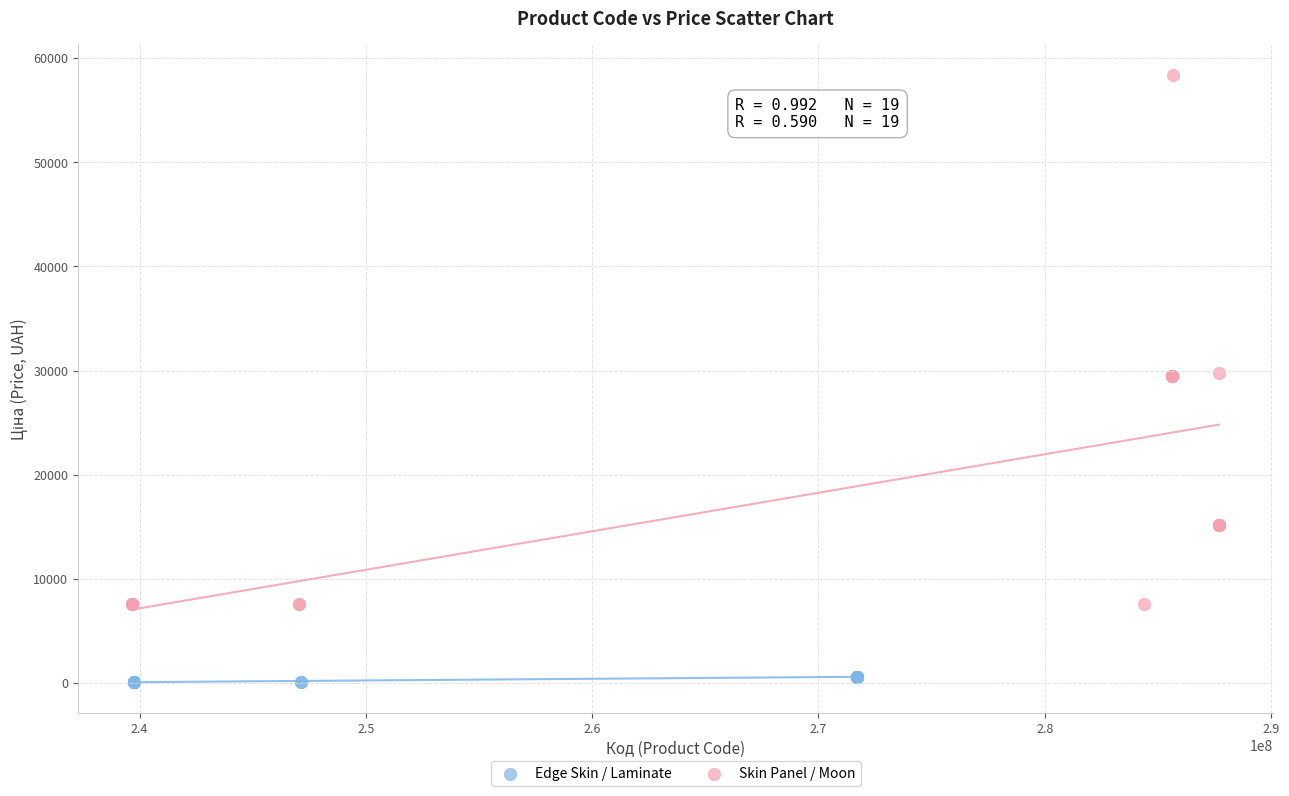

Which series reaches the maximum Y coordinate?

Skin Panel / Moon